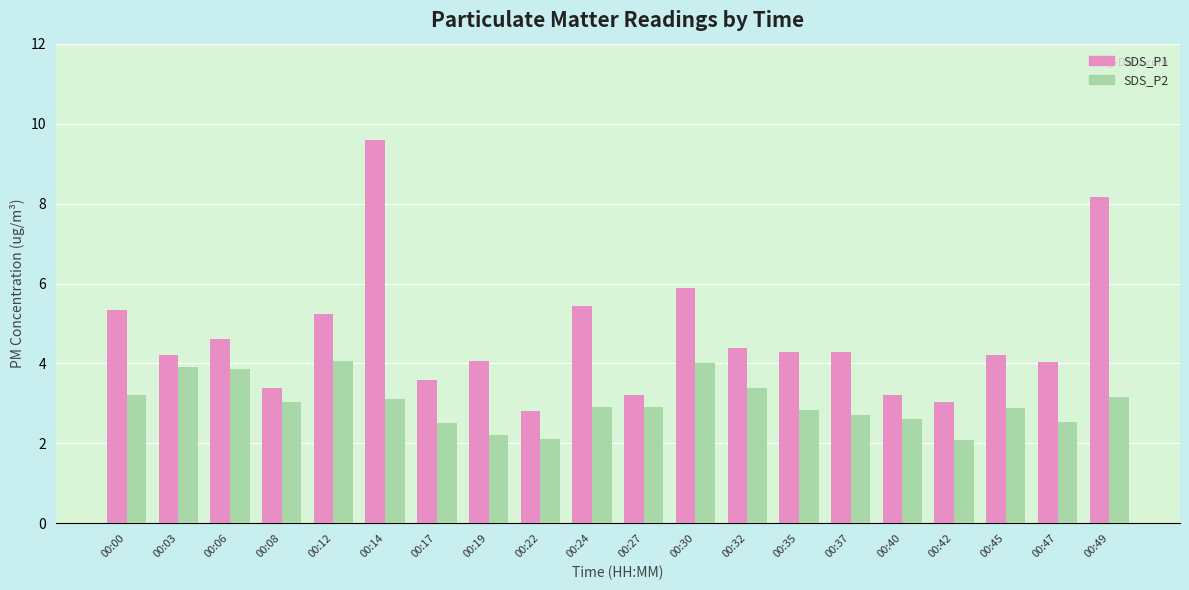

The SDS_P2 series shows 4.3 at 00:40. True or false?

False